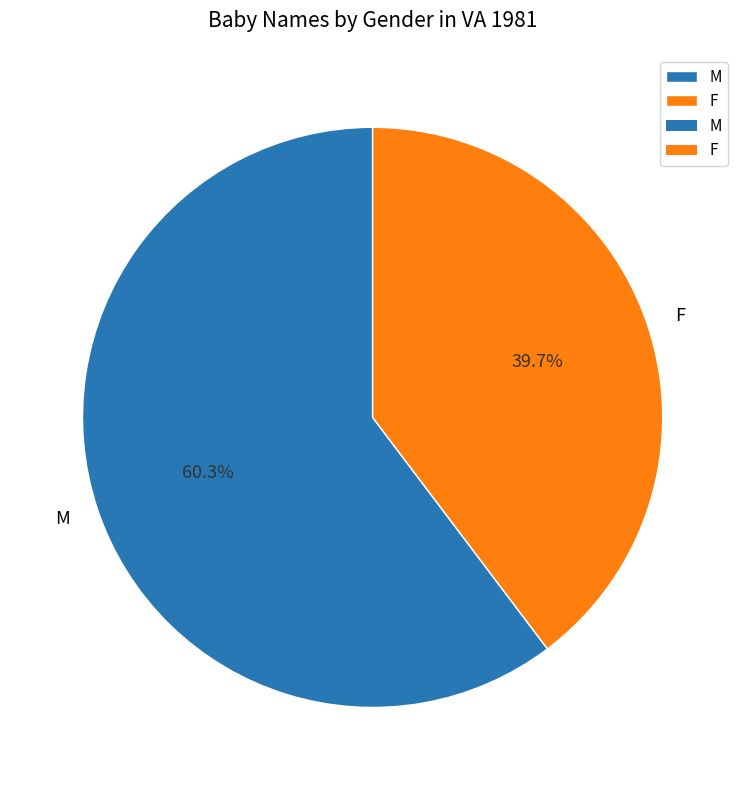

Count the number of slices in the pie.

2